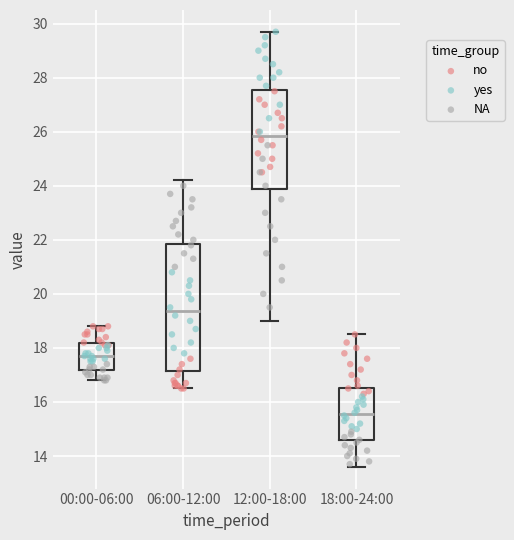

Reading left to right, transcribe this box plot: for each box, give where its median line is, the range the box spans, and where its two whiskers end, as read against the y-axis. The values are not printed on the chart, so give them approximately, as read against the axis.

00:00-06:00: median 17.8, box 17.2 to 18.2, whiskers 16.8 to 18.8
06:00-12:00: median 19.4, box 17.2 to 21.8, whiskers 16.6 to 24.2
12:00-18:00: median 25.8, box 23.8 to 27.6, whiskers 19.0 to 29.8
18:00-24:00: median 15.6, box 14.6 to 16.6, whiskers 13.6 to 18.6